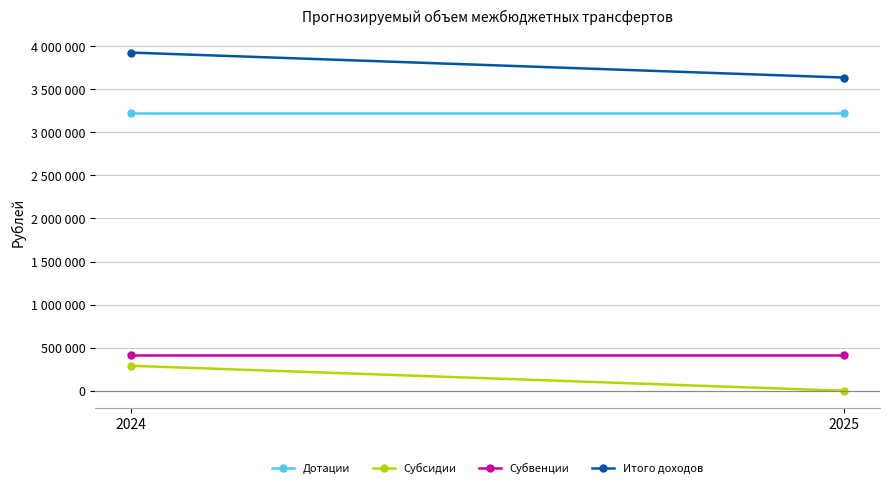

Count the number of data series in this chart.

4